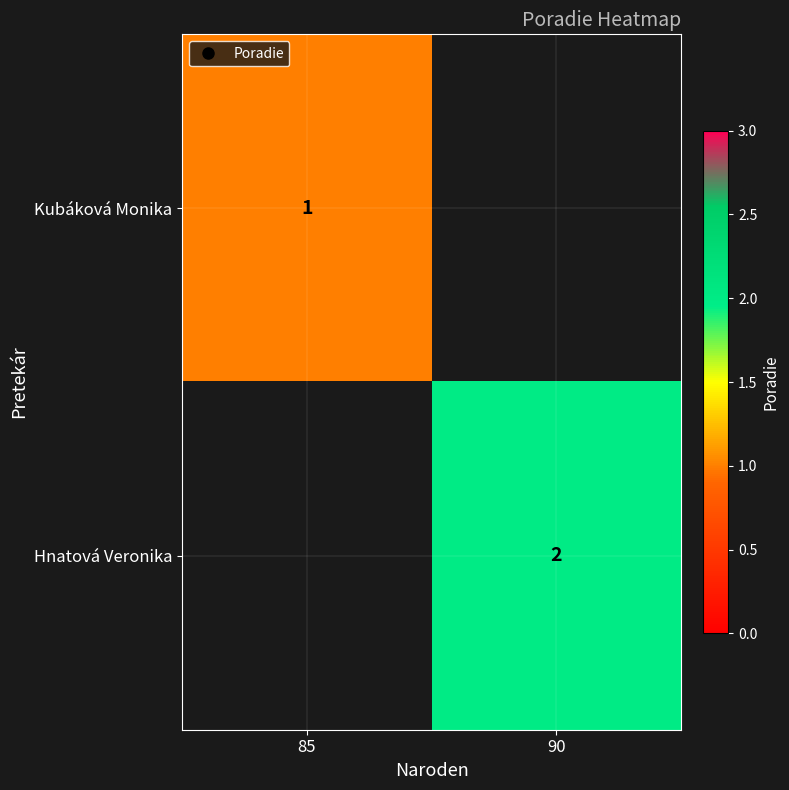

Rank the series by their maximum value, from lowest to highest.

Kubáková Monika, Hnatová Veronika